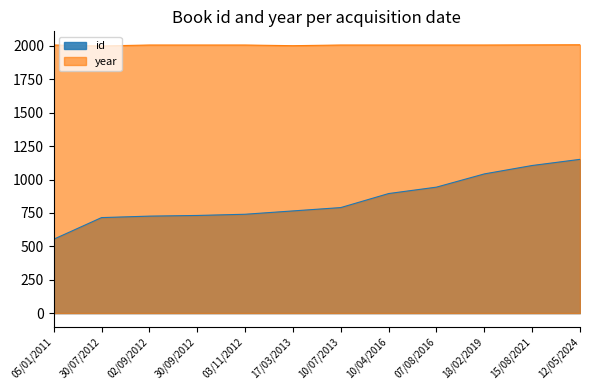

What is the maximum value for year?

2009